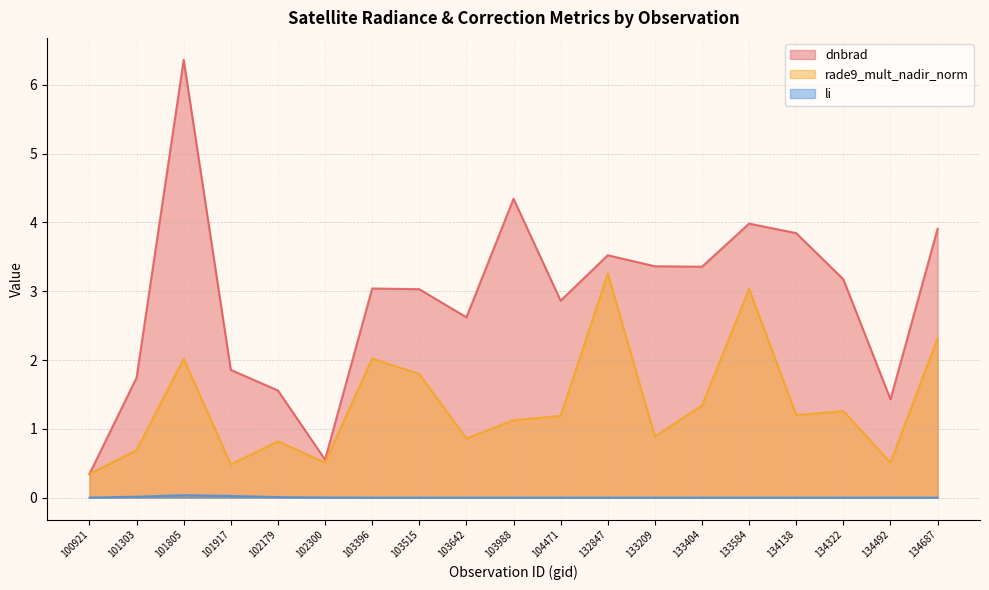

After their last crossing, which series has the higher values: rade9_mult_nadir_norm or dnbrad?

dnbrad